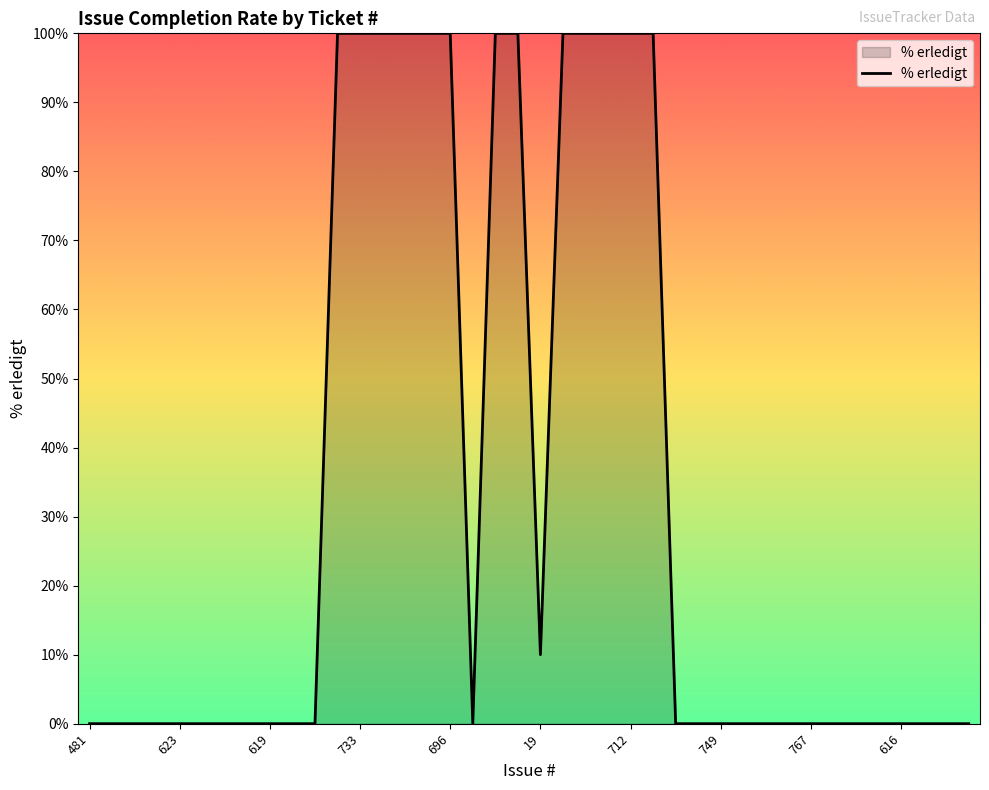

What is the greatest value displayed?

100